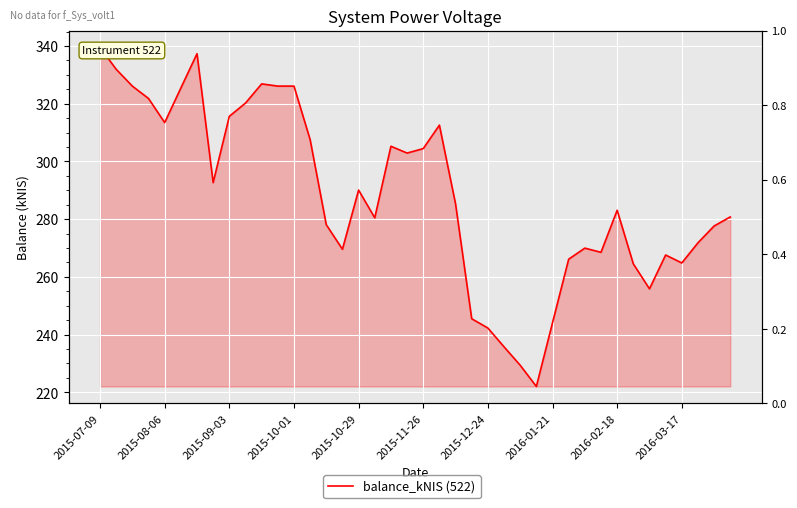

What is the smallest value displayed?

222.0